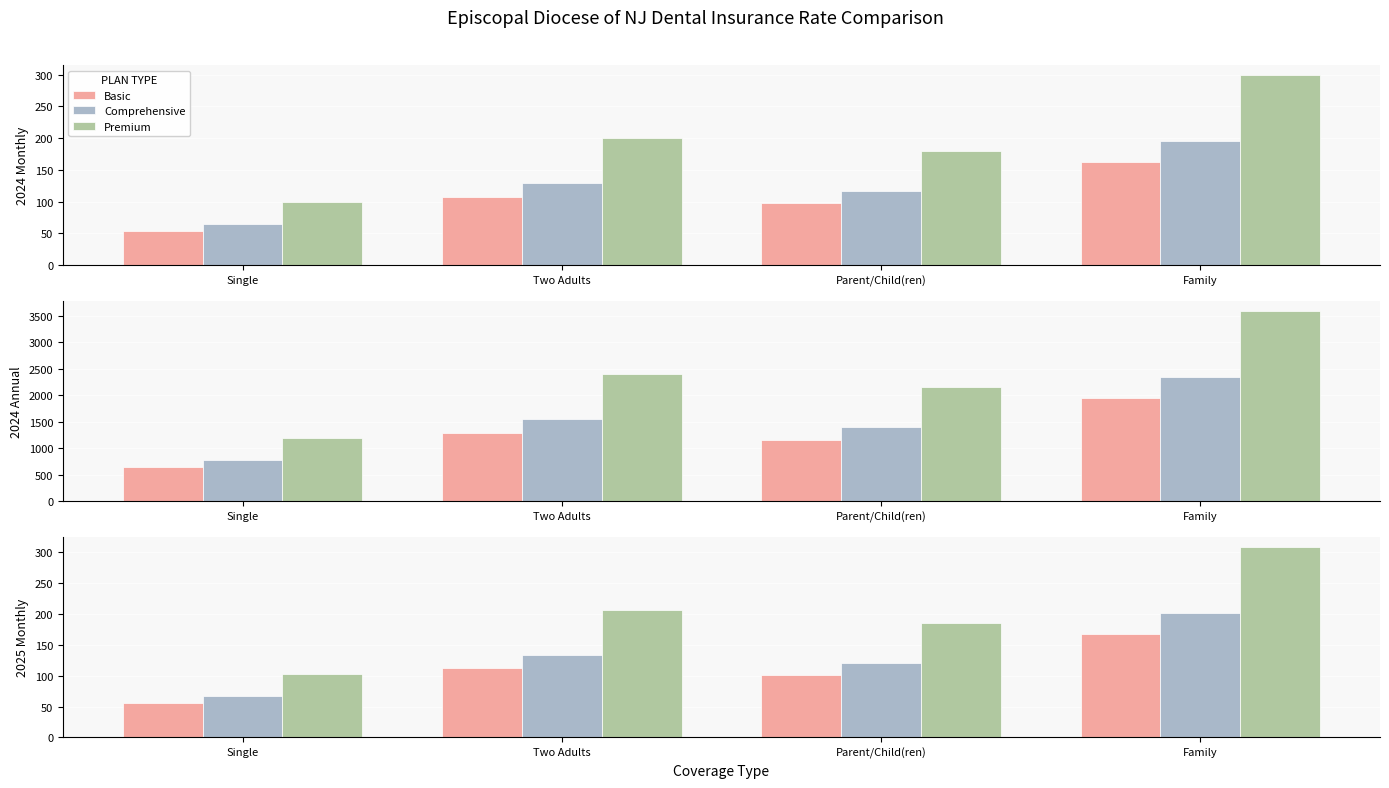

Reading left to right, extract all data points from this chart.

Basic: Single=56	Two Adults=112	Parent/Child(ren)=101	Family=168
Comprehensive: Single=67	Two Adults=134	Parent/Child(ren)=121	Family=201
Premium: Single=103	Two Adults=206	Parent/Child(ren)=185	Family=309